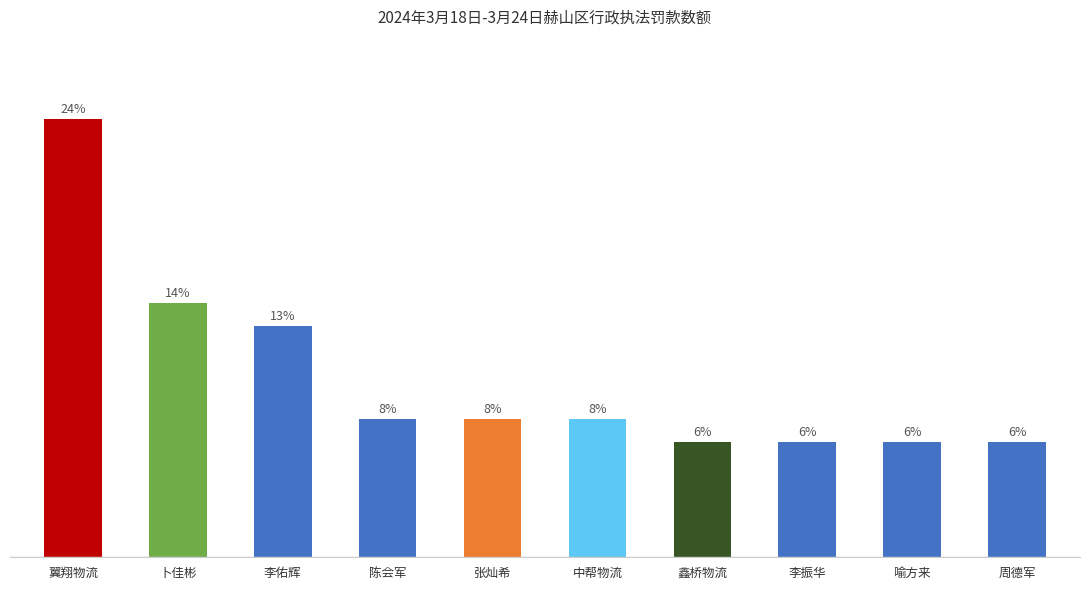

What is the value of the 3rd bar from the left?

3000